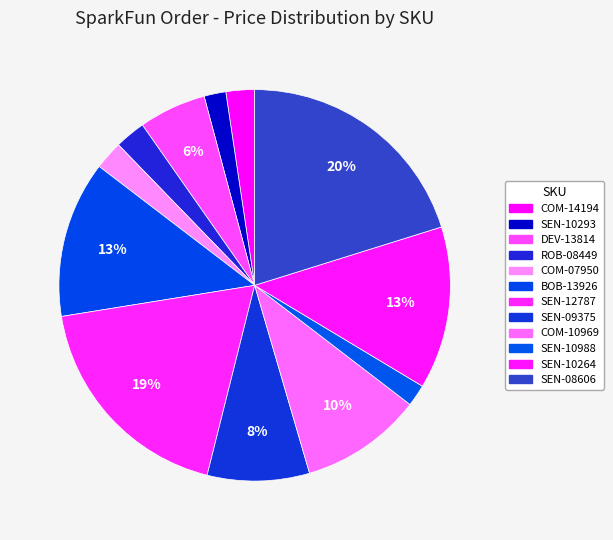

Between BOB-13926 and SEN-10293, which is larger?

BOB-13926